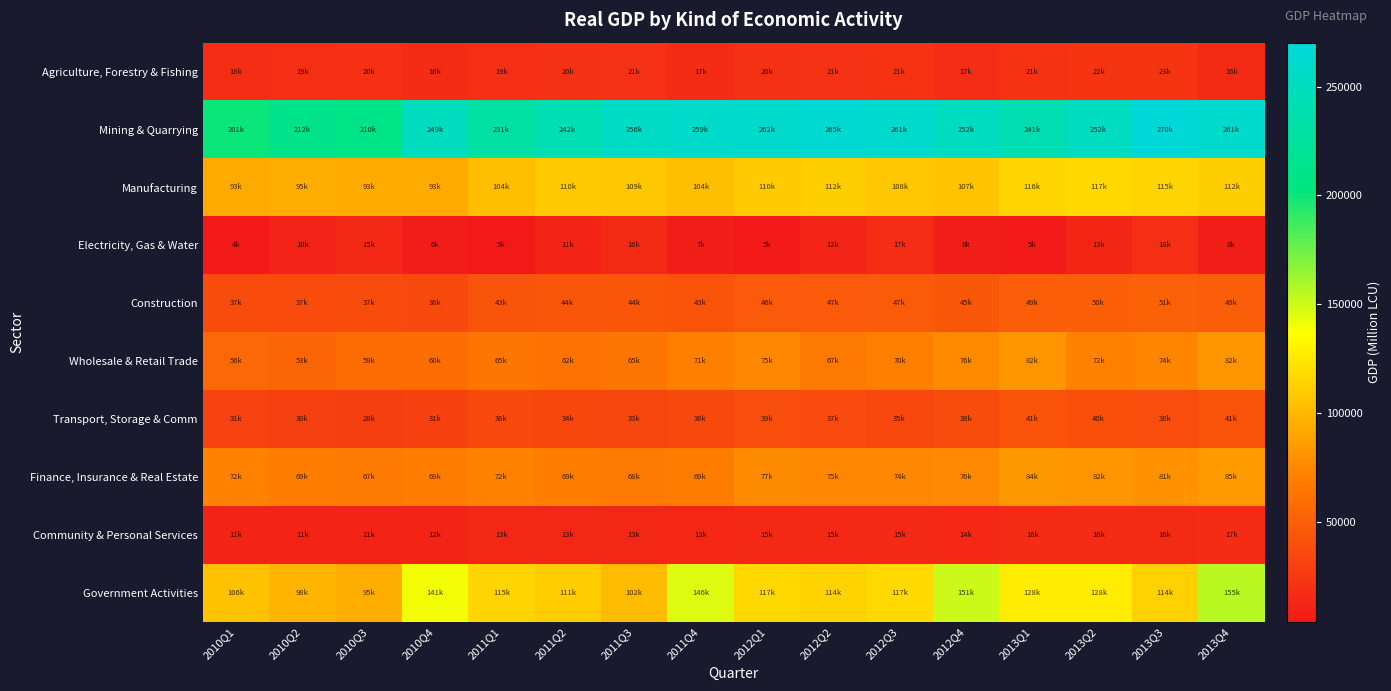

Between 2010Q2 and 2012Q2, which series saw the biggest shift?

Mining & Quarrying